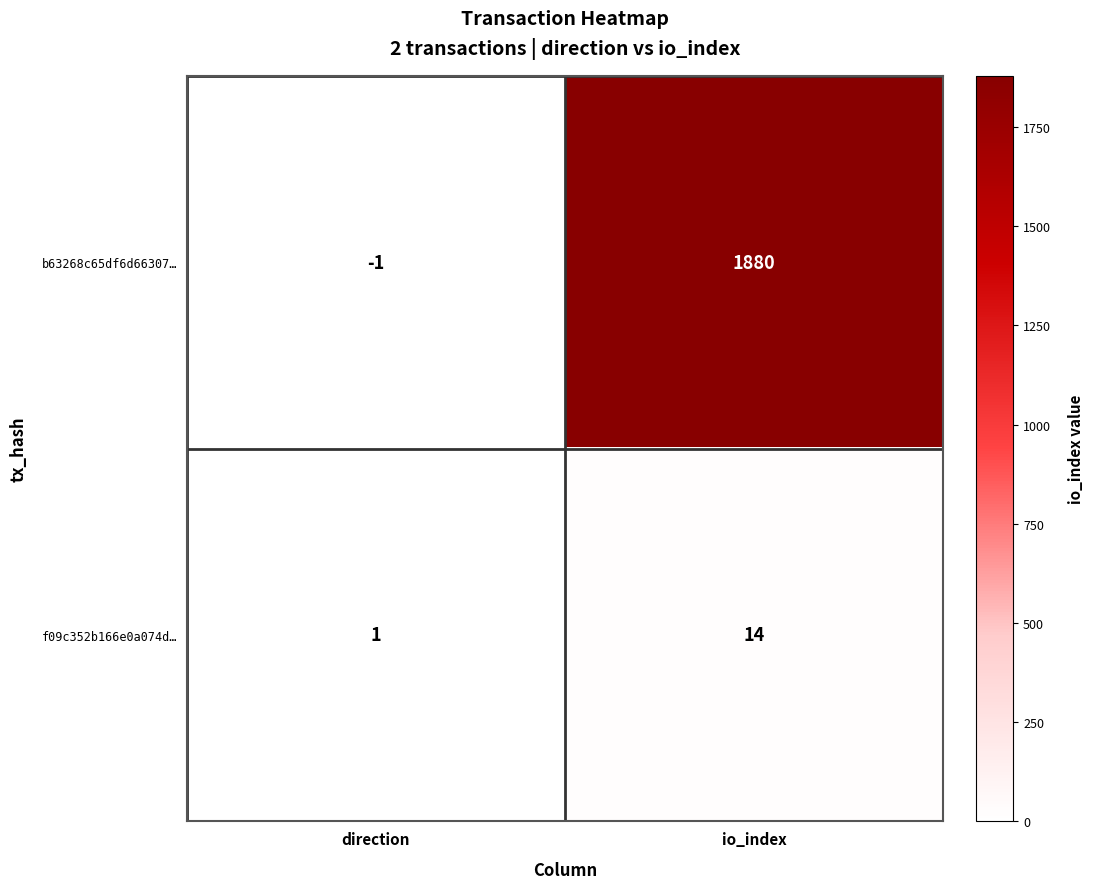

What is the difference between the maximum and minimum values in the f09c352b166e0a074d… series?

13